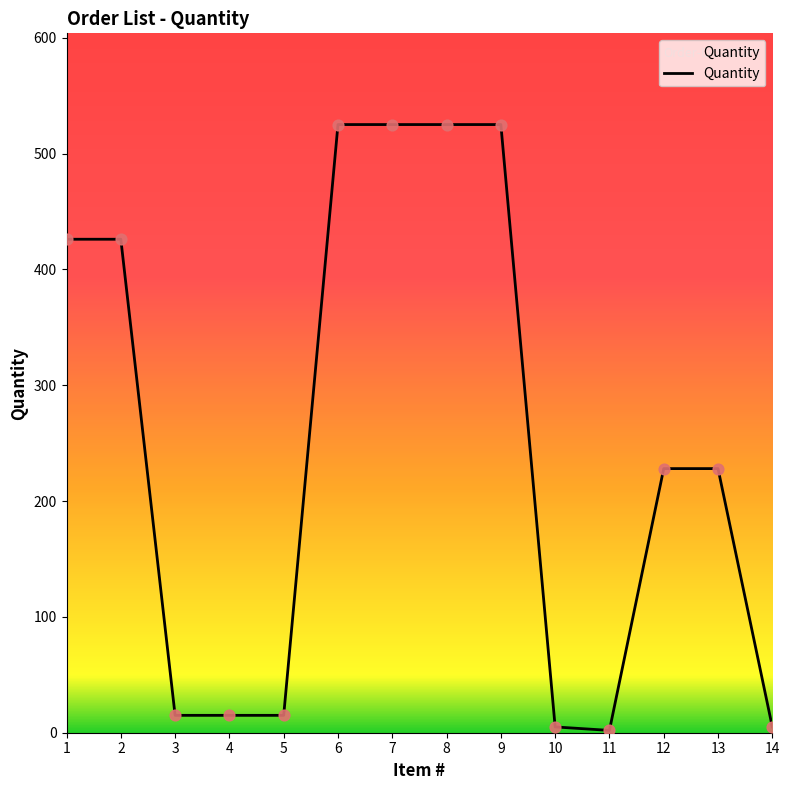

What is the change in value from 8 to 13?

-297